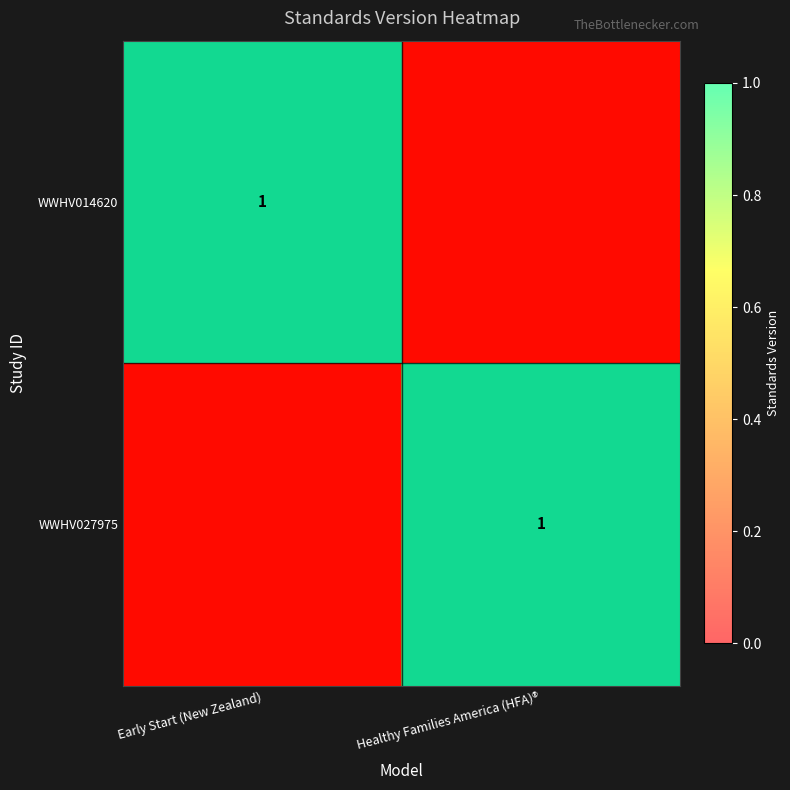

The WWHV014620 series shows 1.6 at Early Start (New Zealand). True or false?

False